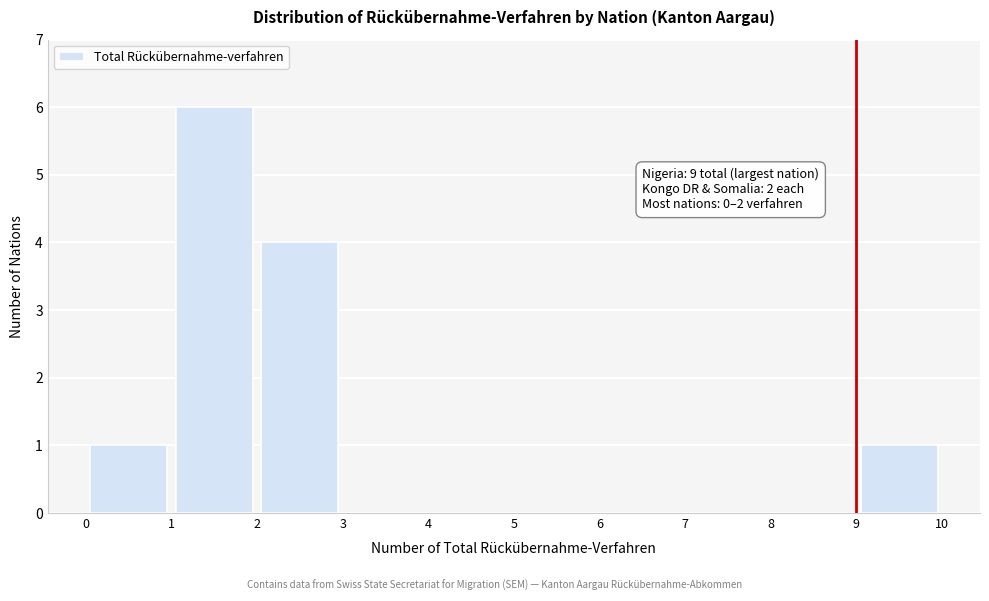

Over which range of the x-axis is the bar tallest?

1 to 2